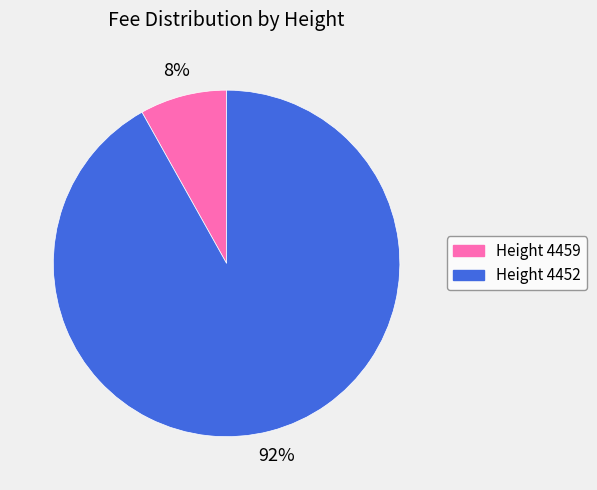

To the nearest percent, what is the average slice percentage?

50%